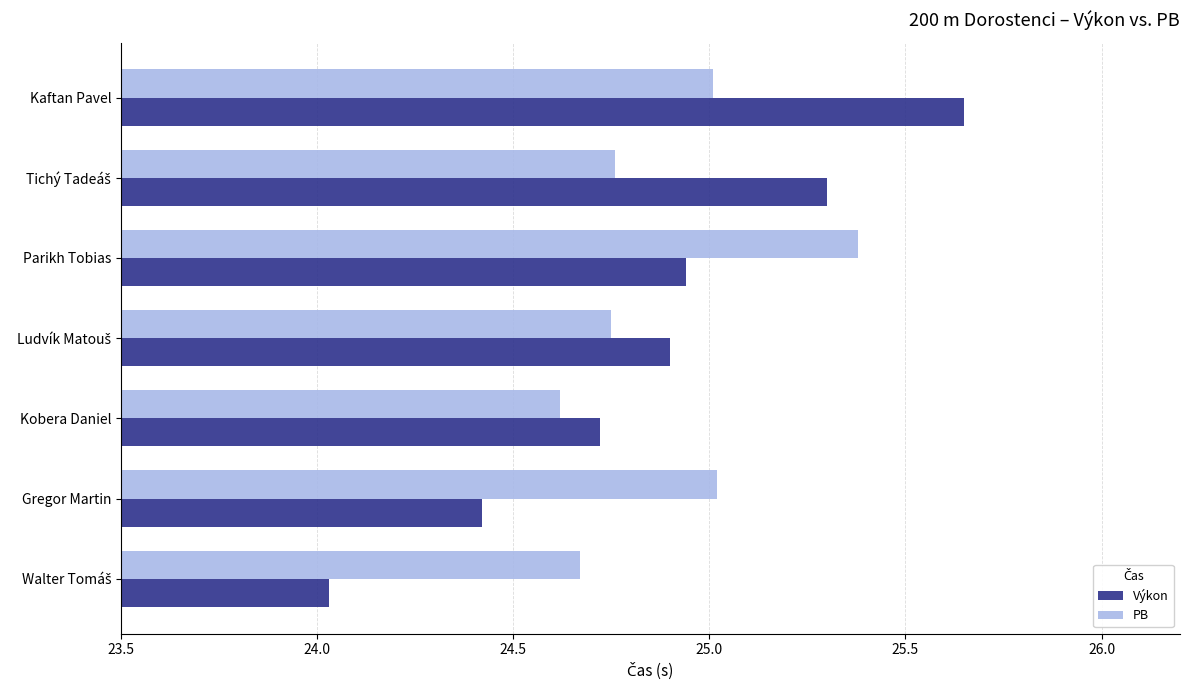

At which category is the sum across all series the highest?

Kaftan Pavel